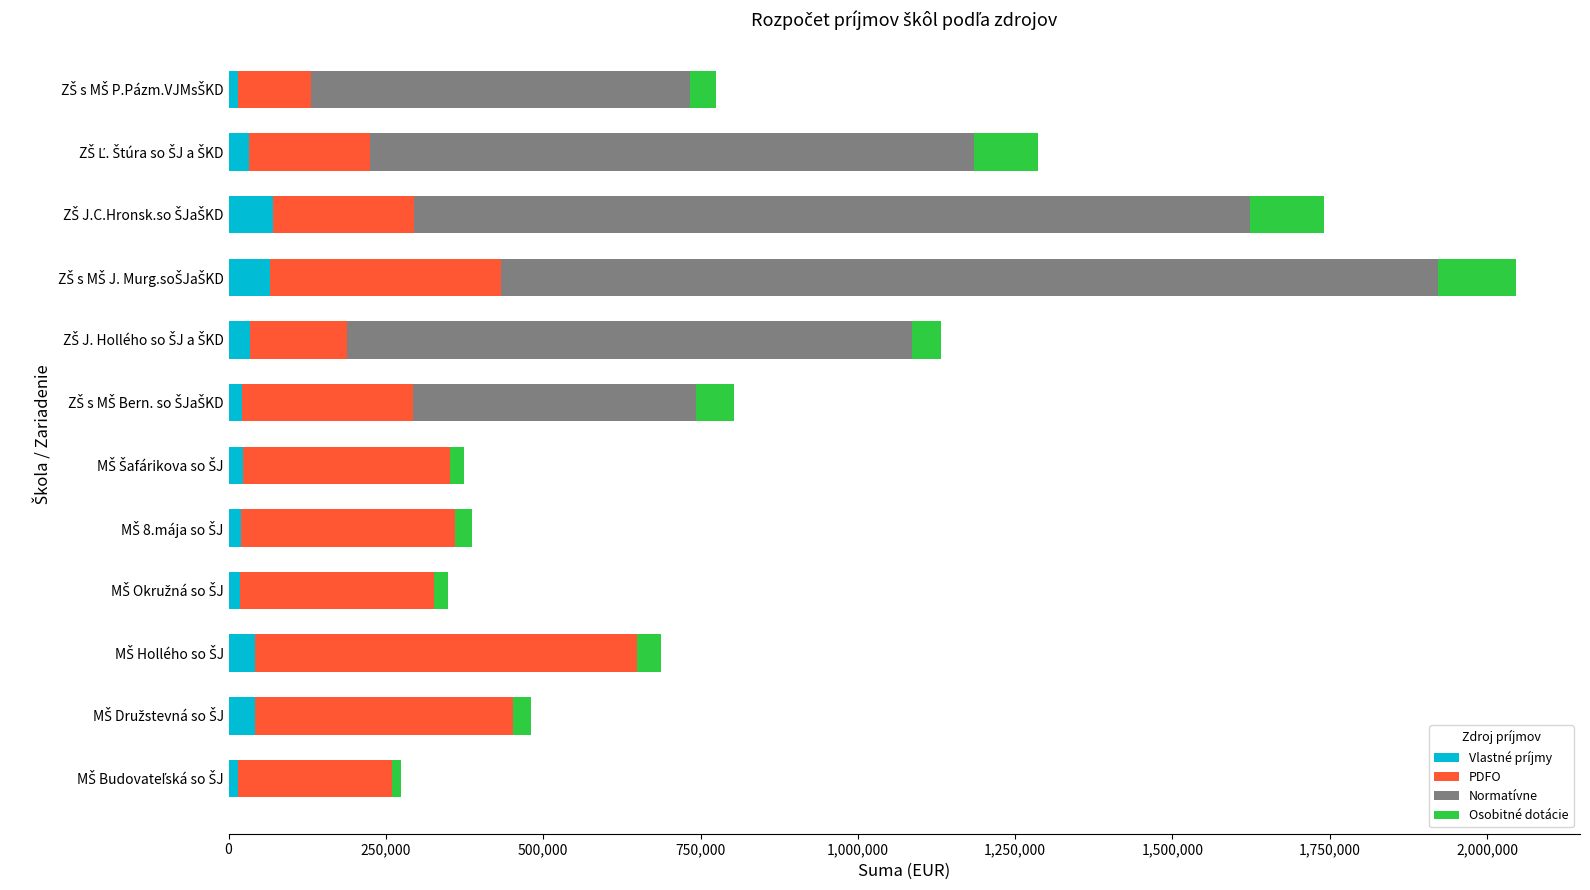

What is the highest value of the Vlastné príjmy series?

70500